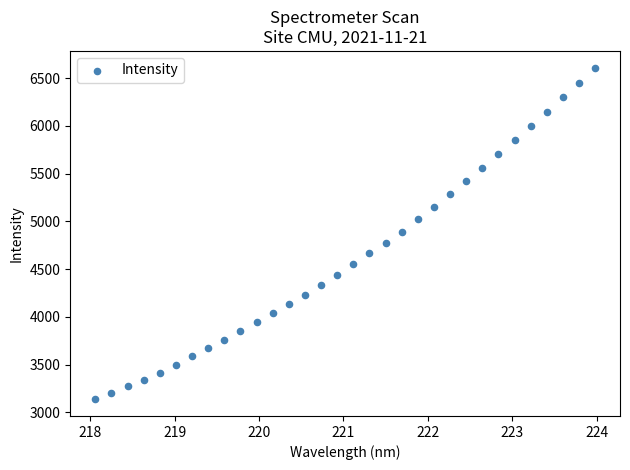

What is the range of Y values (max minus min)?

3475.7